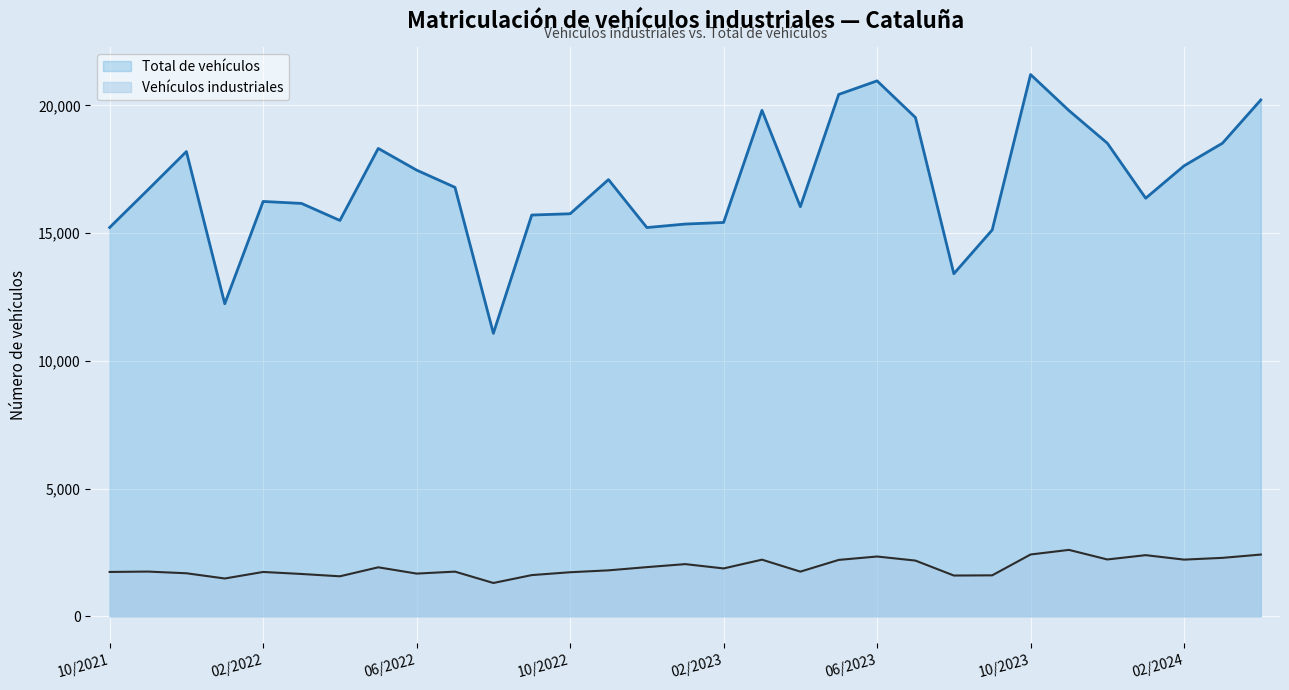

Is the value of Vehículos industriales at 10/2021 greater than the value of Total de vehículos at 09/2022?

No